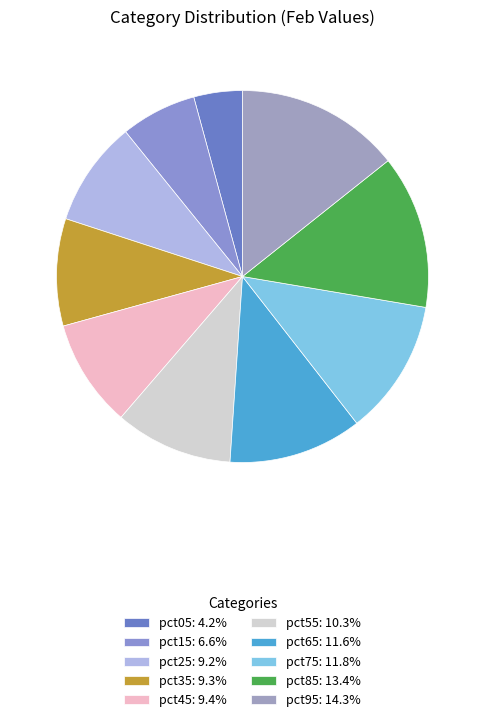

To the nearest percent, what percentage of the pie is pct65?

12%